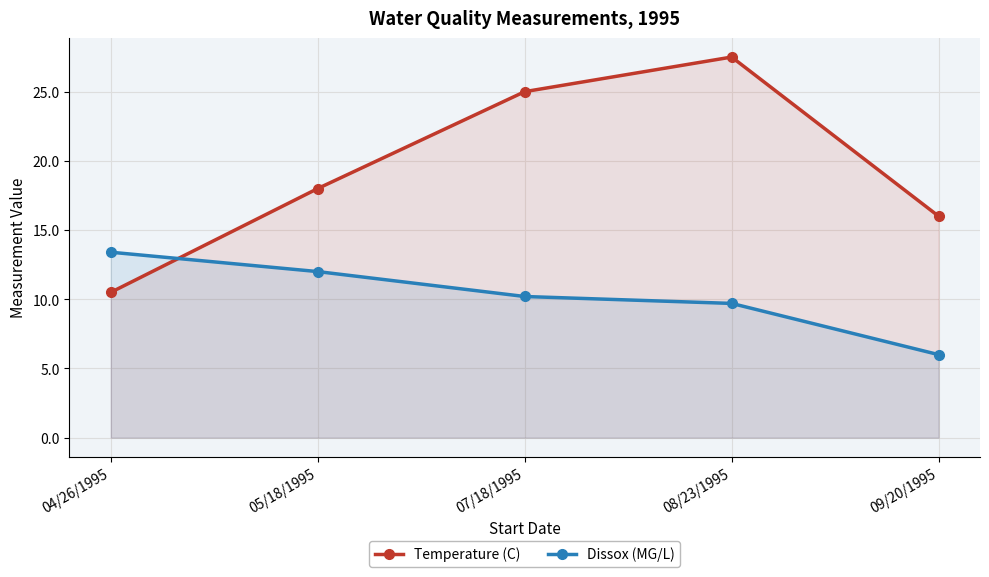

What is the difference between the Temperature (C) values at 09/20/1995 and 07/18/1995?

9.0